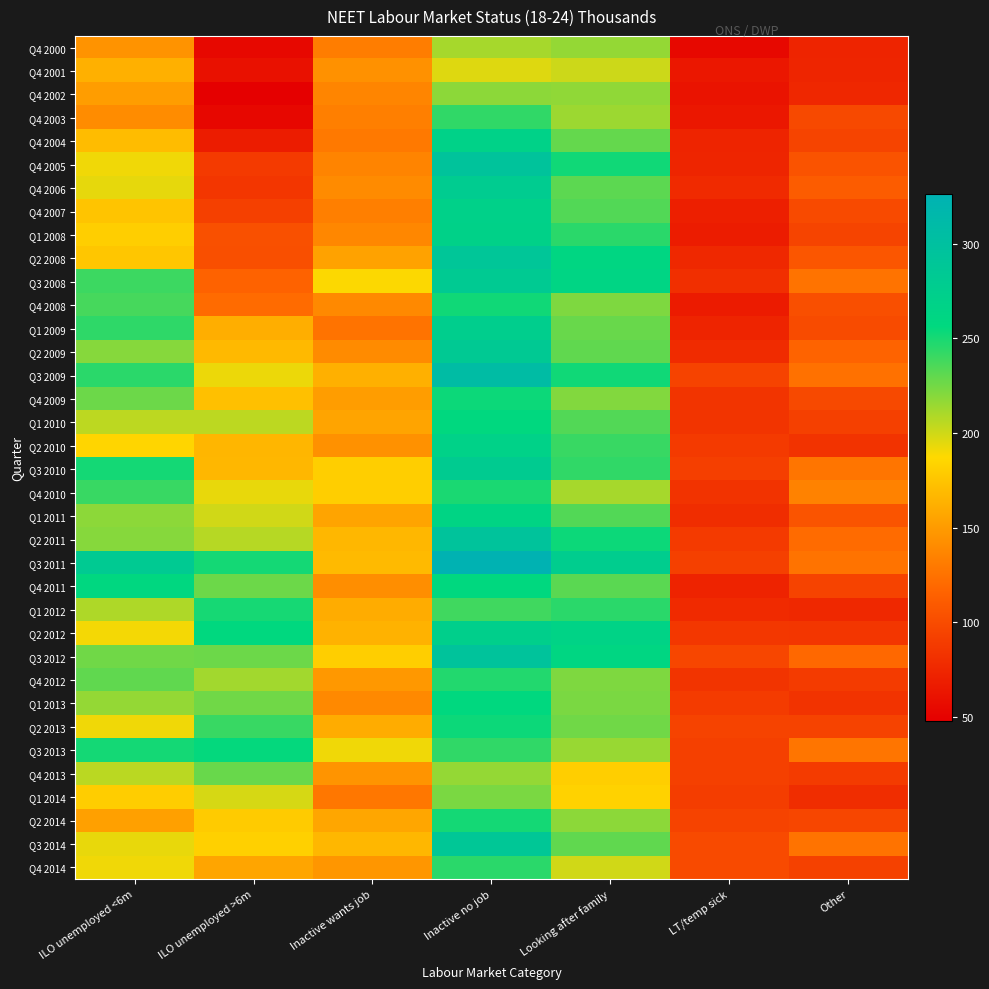

Which series has the largest range (max minus min)?

Q3 2011